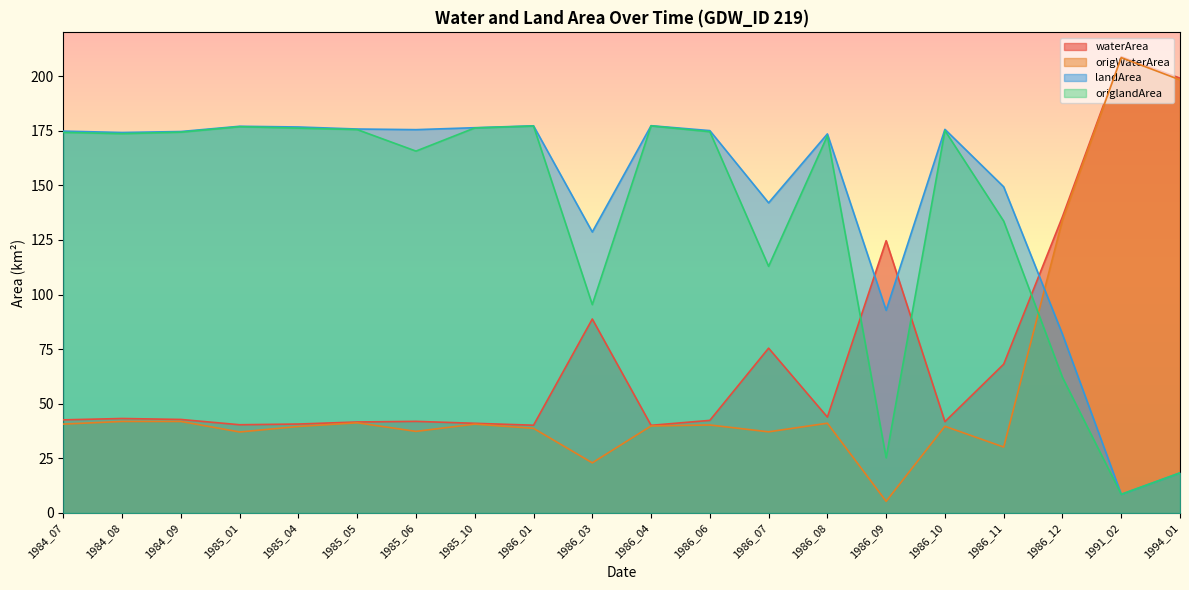

What value does the origlandArea series have at 1984_09?

174.3